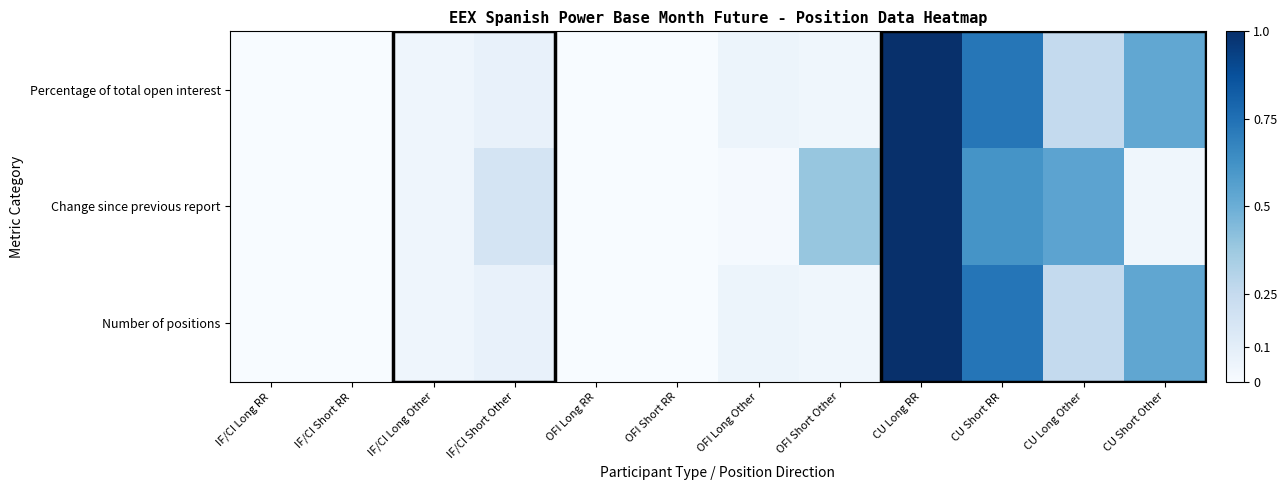

What is the total value across all series at IF/CI Long Other?

0.1